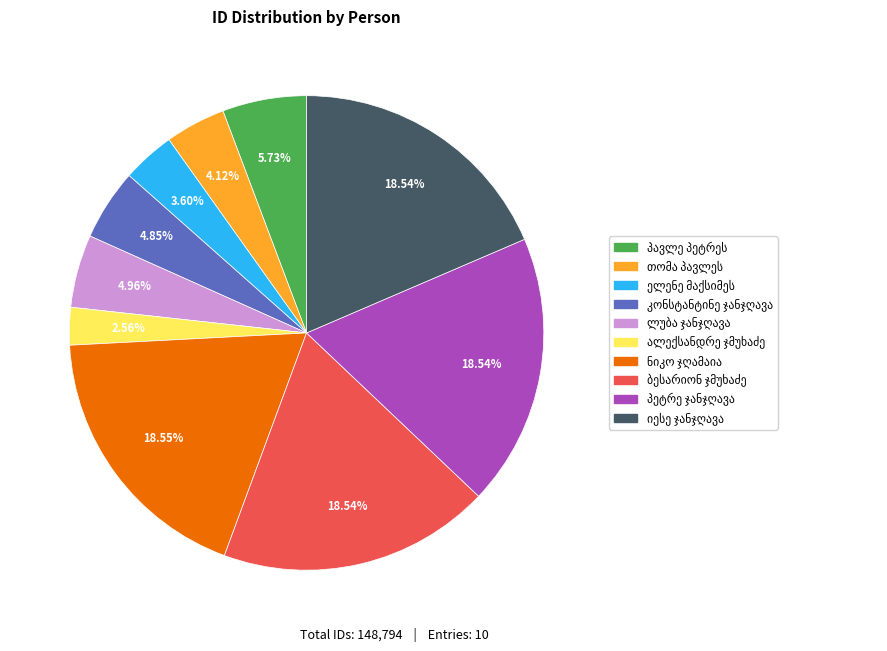

Does any single category account for the majority?

No